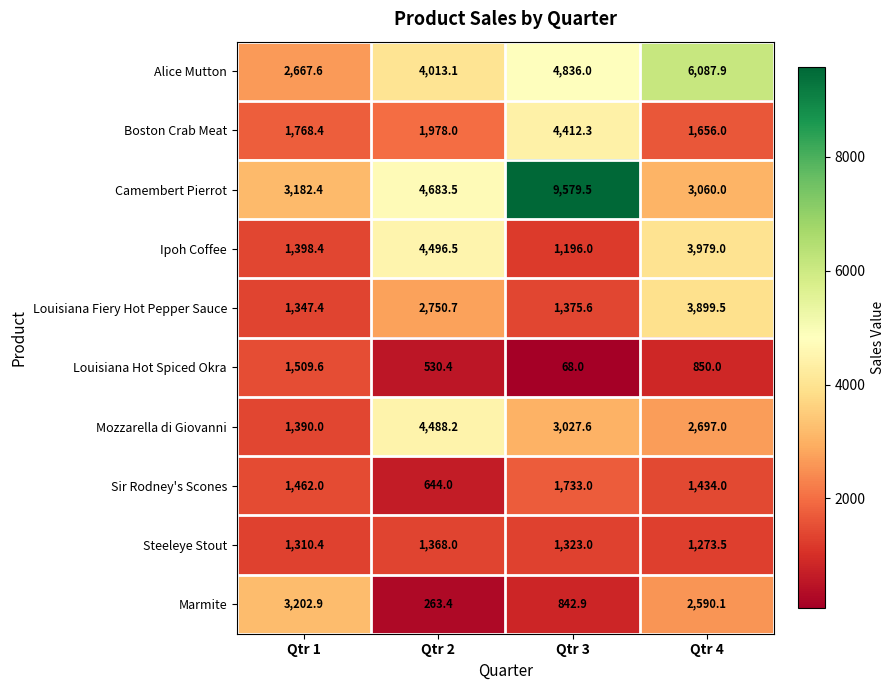

List the series in order of their peak value, highest first.

Camembert Pierrot, Alice Mutton, Ipoh Coffee, Mozzarella di Giovanni, Boston Crab Meat, Louisiana Fiery Hot Pepper Sauce, Marmite, Sir Rodney's Scones, Louisiana Hot Spiced Okra, Steeleye Stout